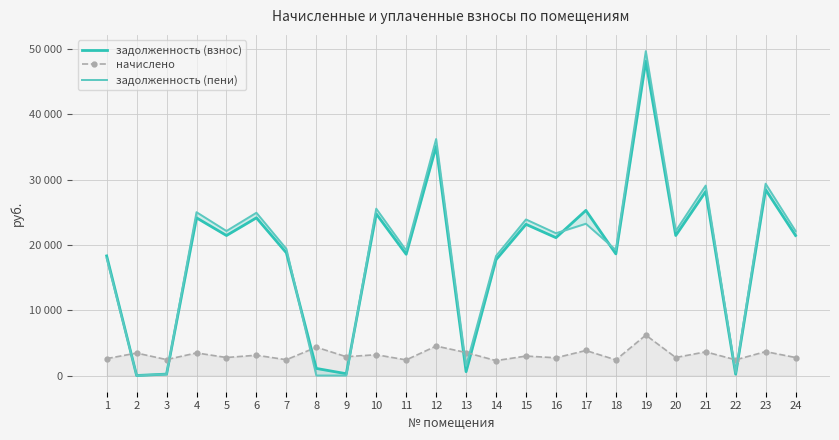

Reading right to left, extract all data points from this chart.

задолженность (взнос): 21440.8	28459.0	200.5	28182.6	21440.8	48131.4	18622.7	25285.3	21109.4	23154.1	17738.4	585.8	35090.2	18567.3	24756.4	273.2	1083.6	18788.4	24148.7	21440.8	24145.5	212.5	0.0	18314.7
начислено: 2756.4	3658.6	2401.2	3623.0	2756.4	6187.6	2394.0	3829.1	2713.7	2976.6	2280.4	3516.5	4511.0	2386.9	3182.6	2877.1	4333.4	2415.4	3104.4	2756.4	3459.6	2436.7	3438.4	2585.9
задолженность (пени): 22129.9	29373.6	400.2	29088.4	22129.9	49678.3	19221.2	23242.6	21787.8	23898.2	18308.5	1464.9	36217.9	19164.0	25552.1	0.0	0.0	19392.2	24924.8	22129.9	25010.4	203.1	0.0	17961.2